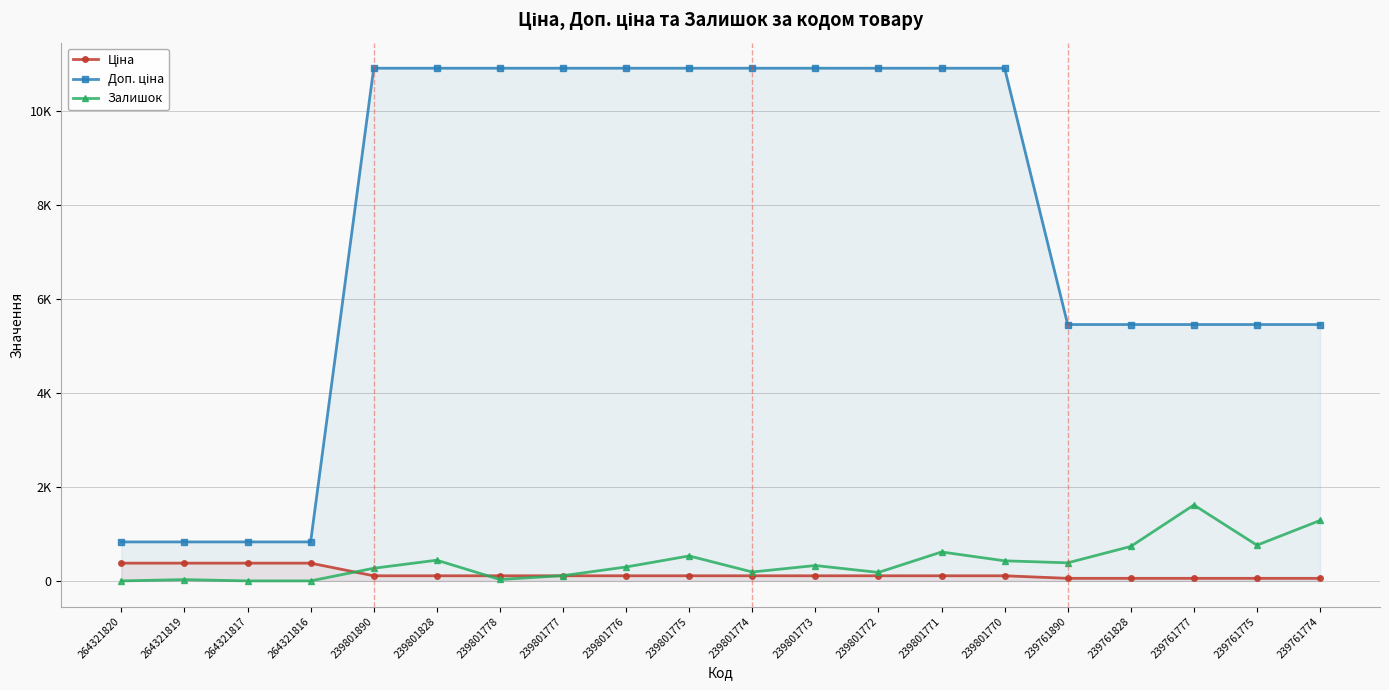

True or false: Ціна and Залишок cross at least once.

True